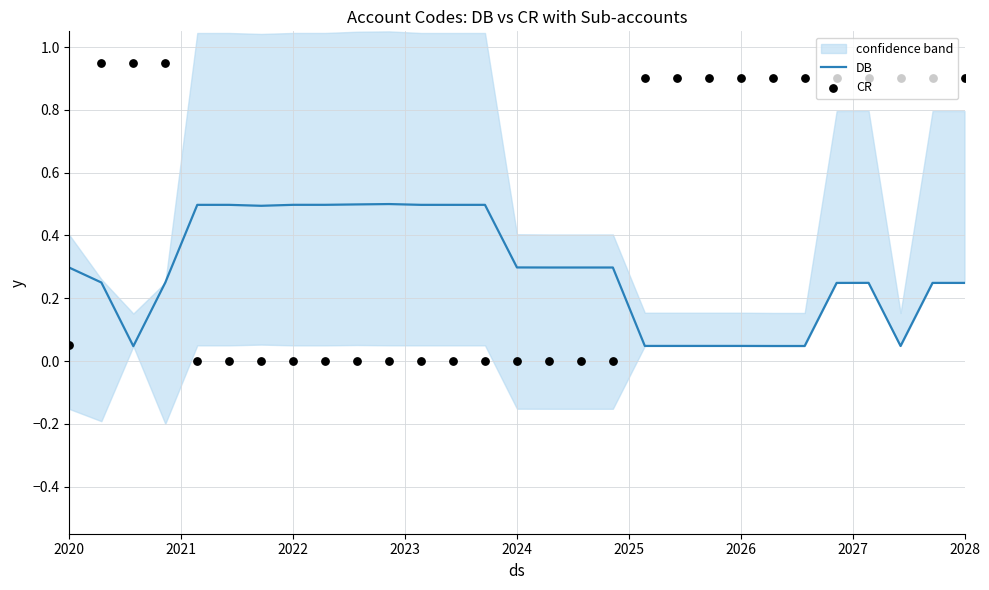

Which series has the widest spread of Y values?

CR